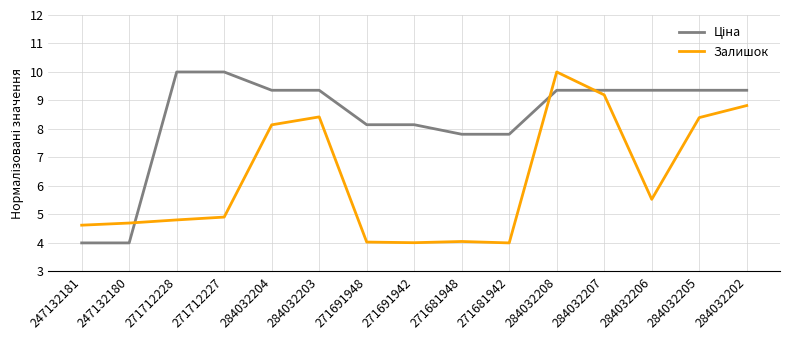

What is the maximum value shown in the chart?

10.0